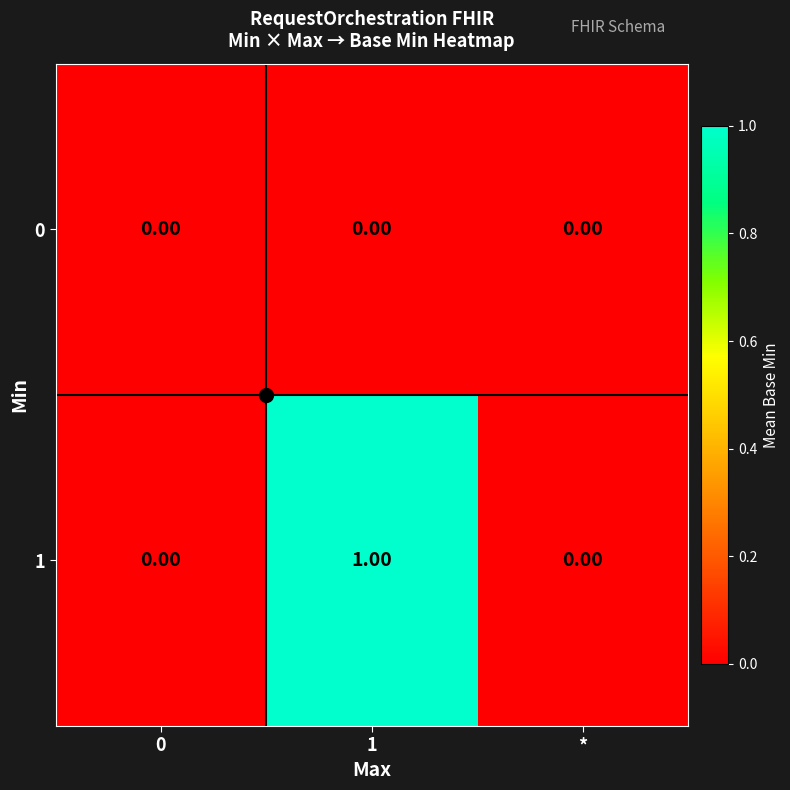

Is the value of 1 at 1 greater than the value of 0 at *?

Yes